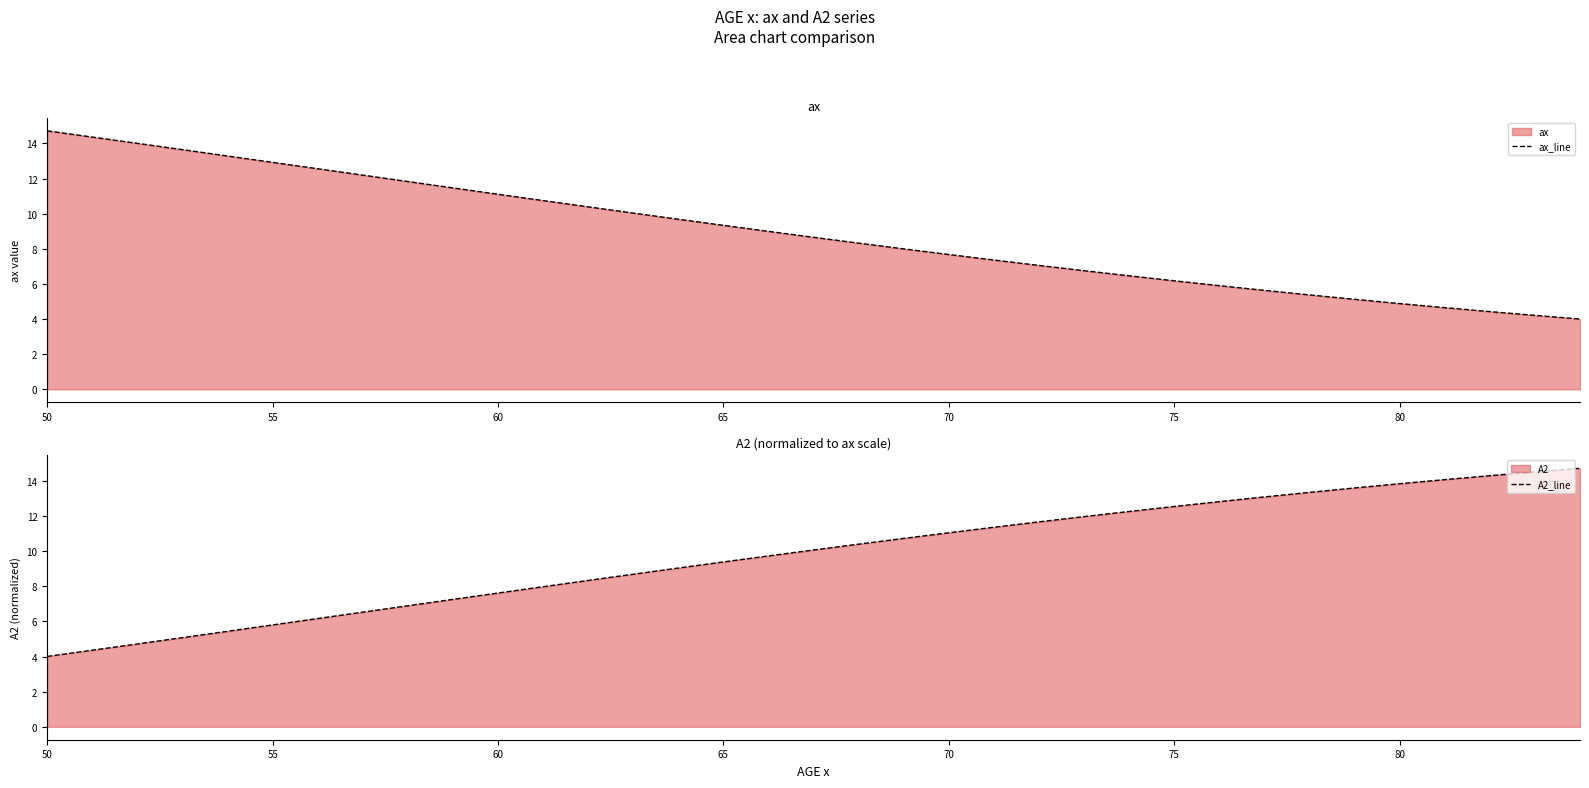

The ax_line series shows 4.9 at 80. True or false?

True